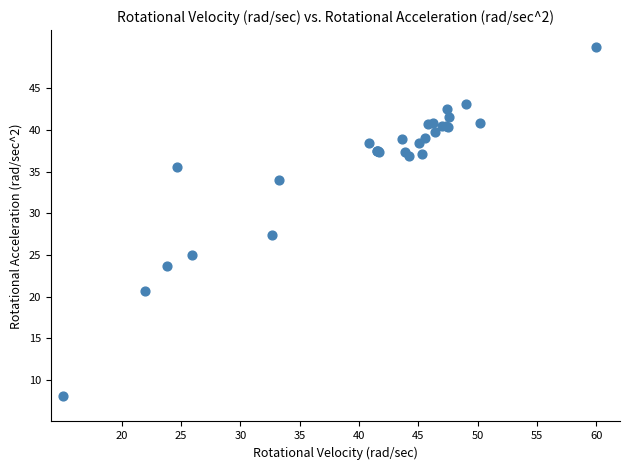

What Y value in the scatter plot is closest to 29?

27.4